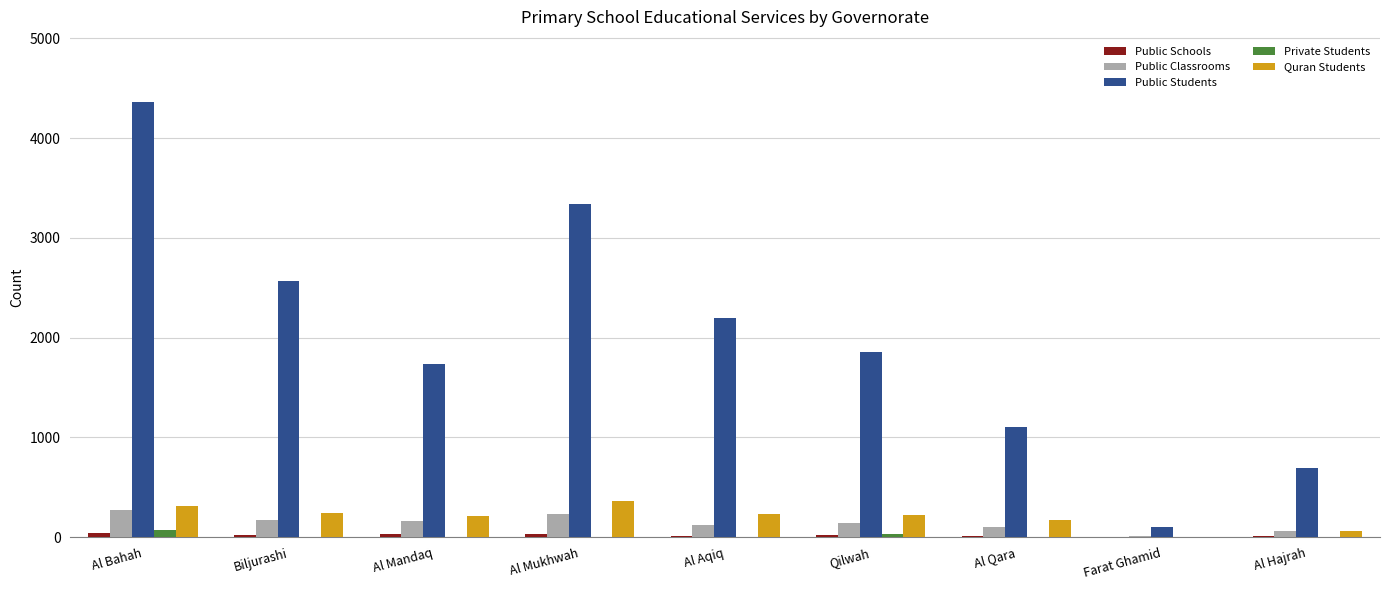

Is the value of Public Students at Al Aqiq greater than the value of Quran Students at Farat Ghamid?

Yes